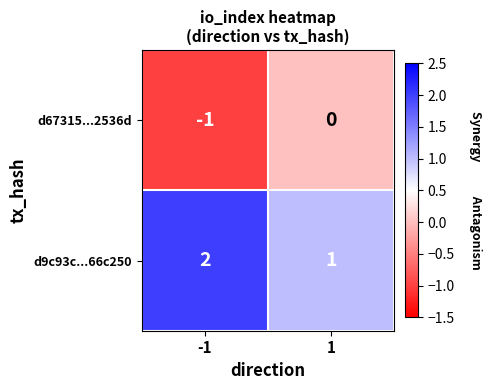

What is the maximum value shown in the chart?

2